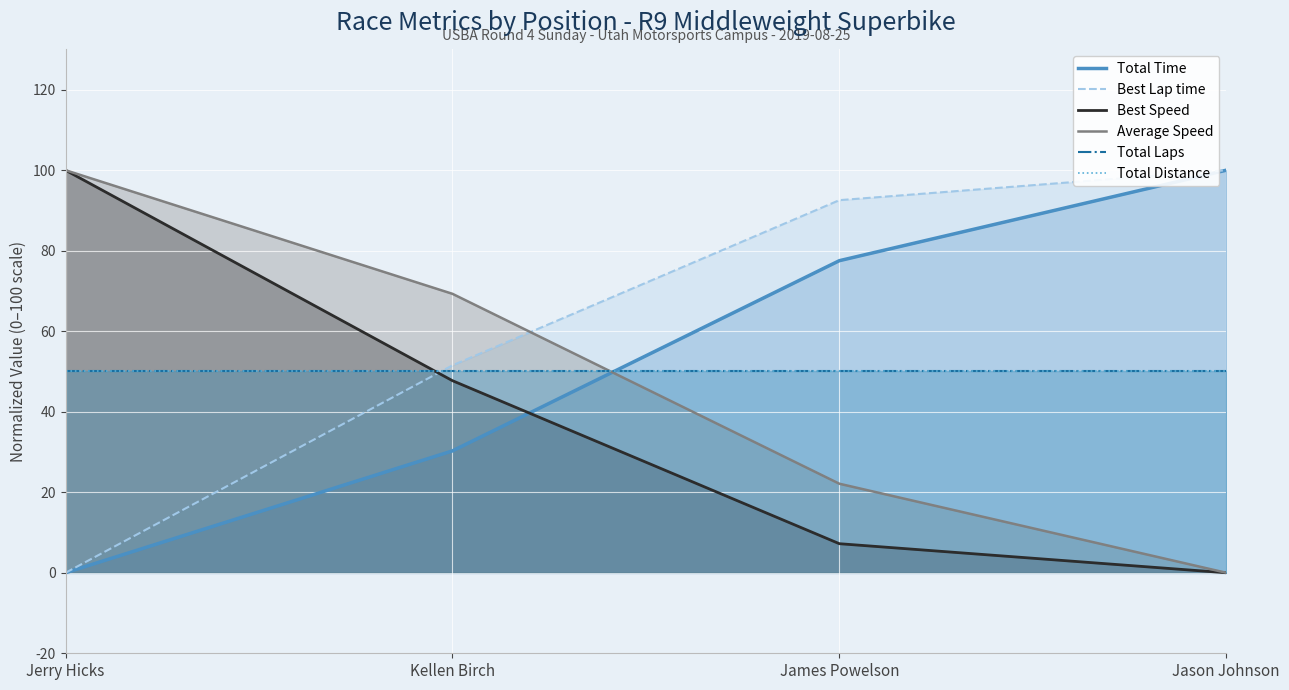

What is the difference between the highest and lowest values at Jerry Hicks?

100.0